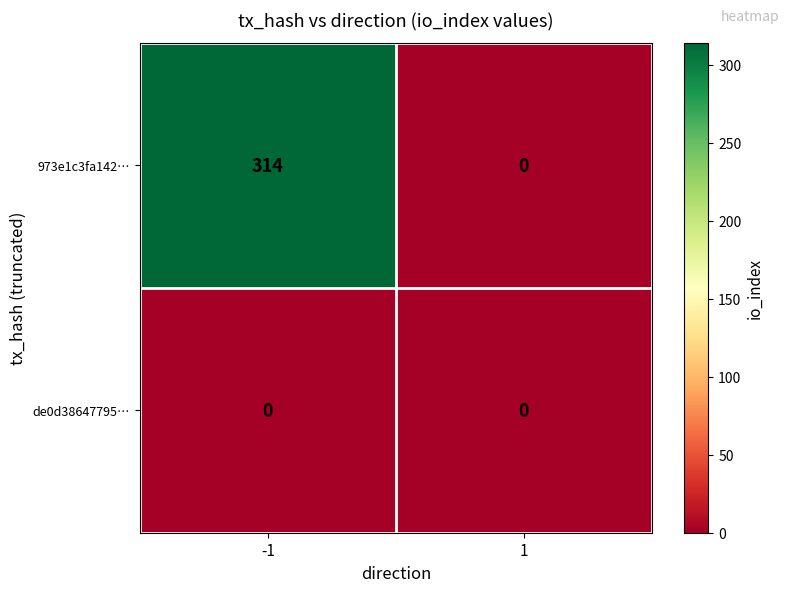

The 973e1c3fa142… series shows 0 at 1. True or false?

True